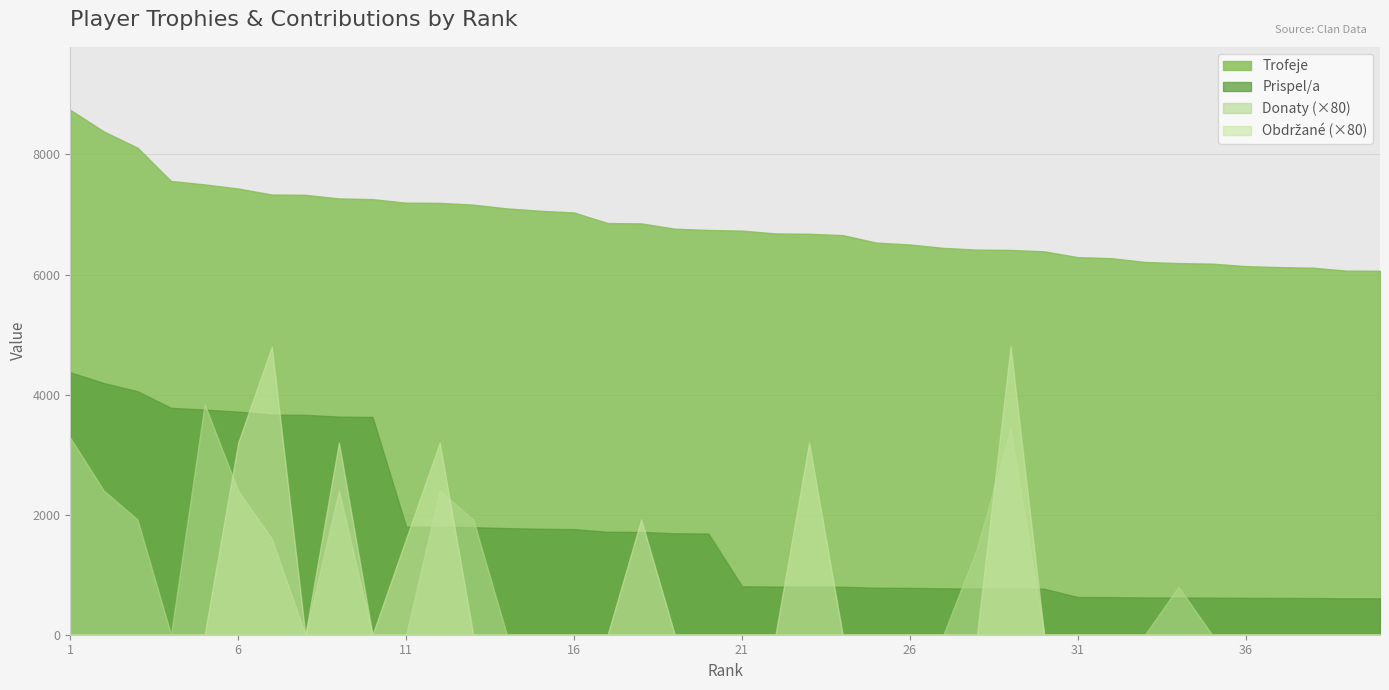

Which category has the lowest value across all series?

4